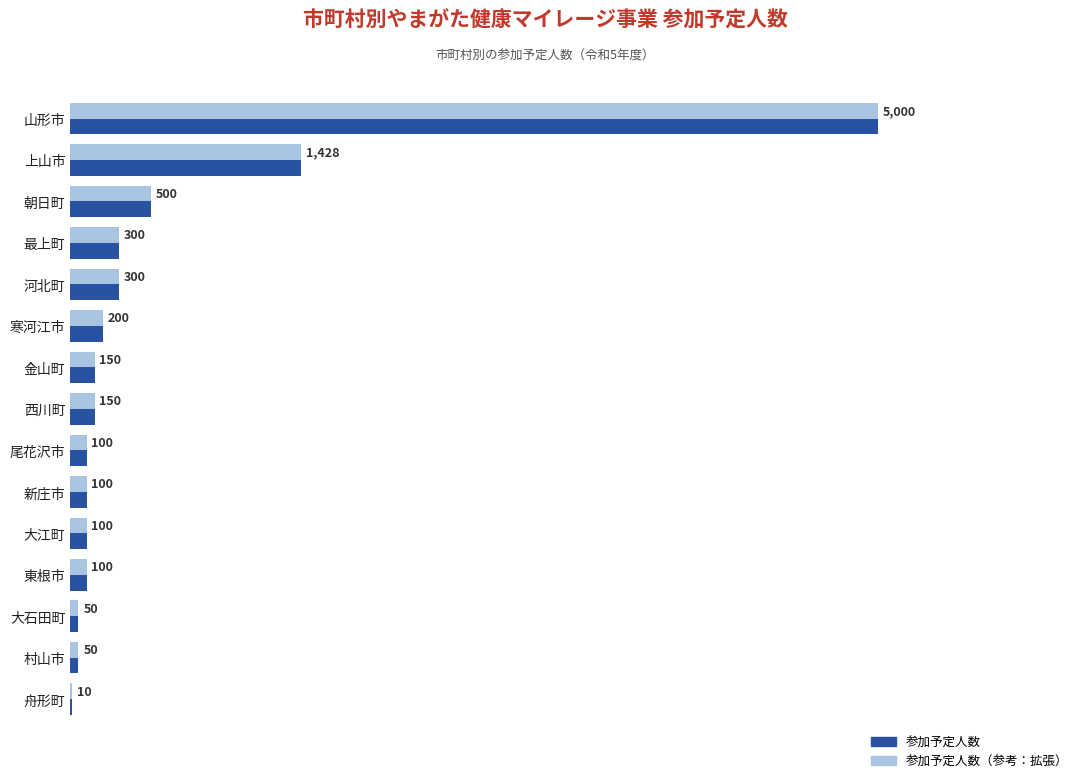

At which category is the sum across all series the highest?

山形市